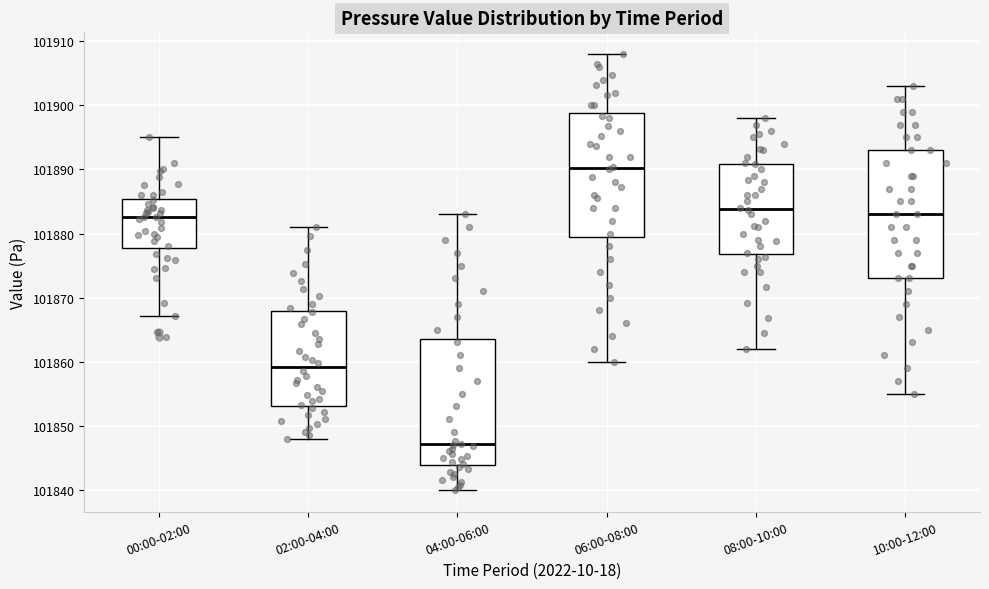

Where is the upper edge of the box for 04:00-06:00 on the y-axis? The values are not printed on the chart, so give them approximately, as read against the axis.

101864